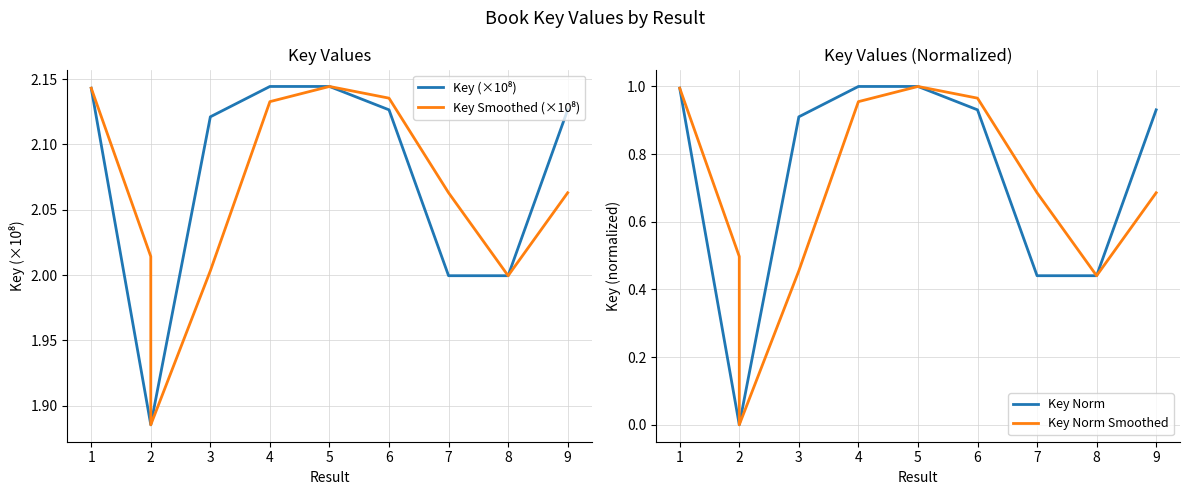

Which series changed the most between 1 and 6?

Key Norm